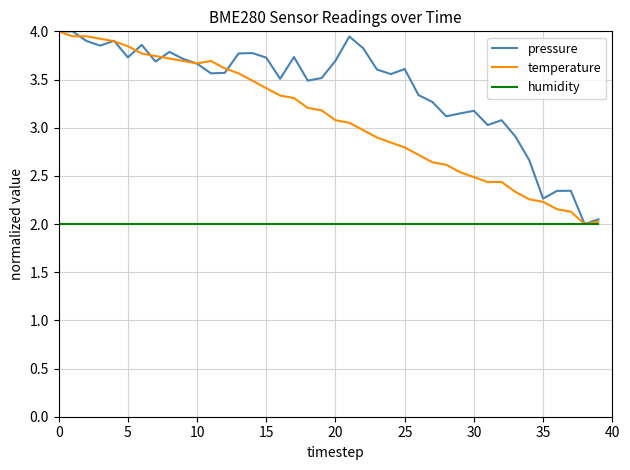

What is the highest value of the pressure series?

4.0